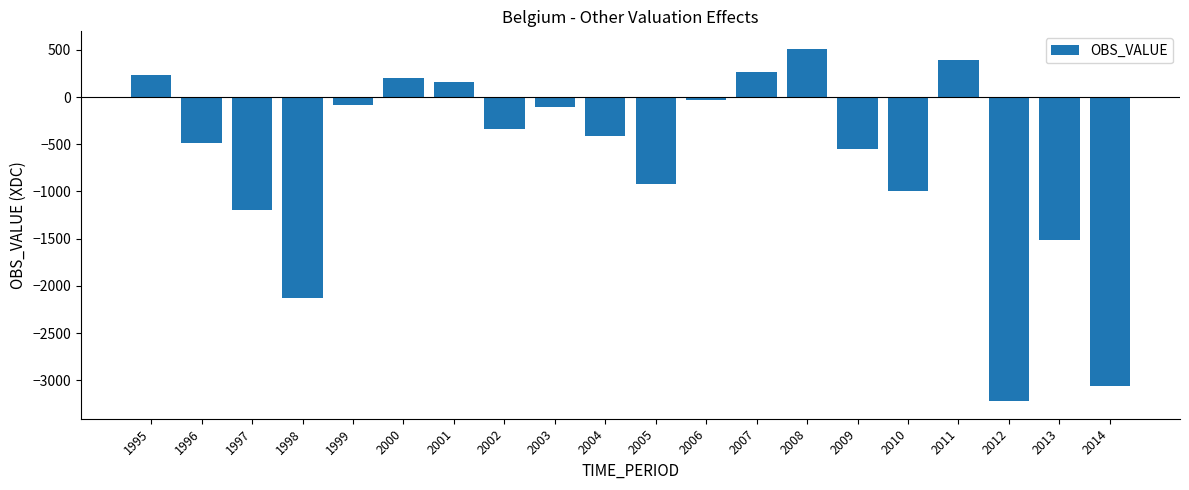

What is the value of the 5th bar from the left?

-86.3